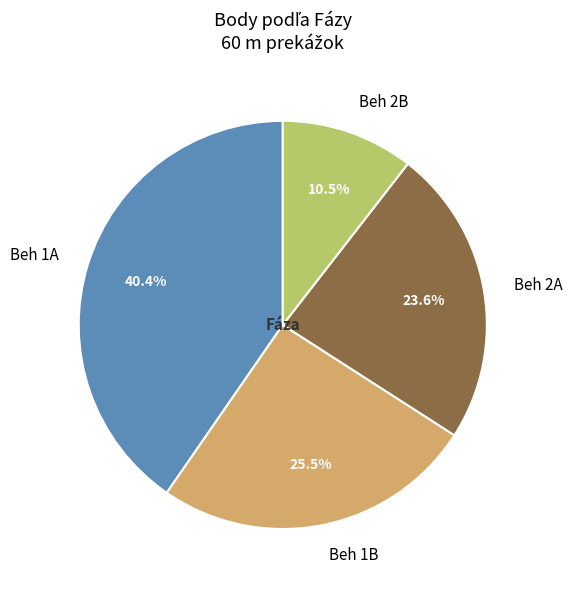

What is the smallest slice in the pie chart?

Beh 2B